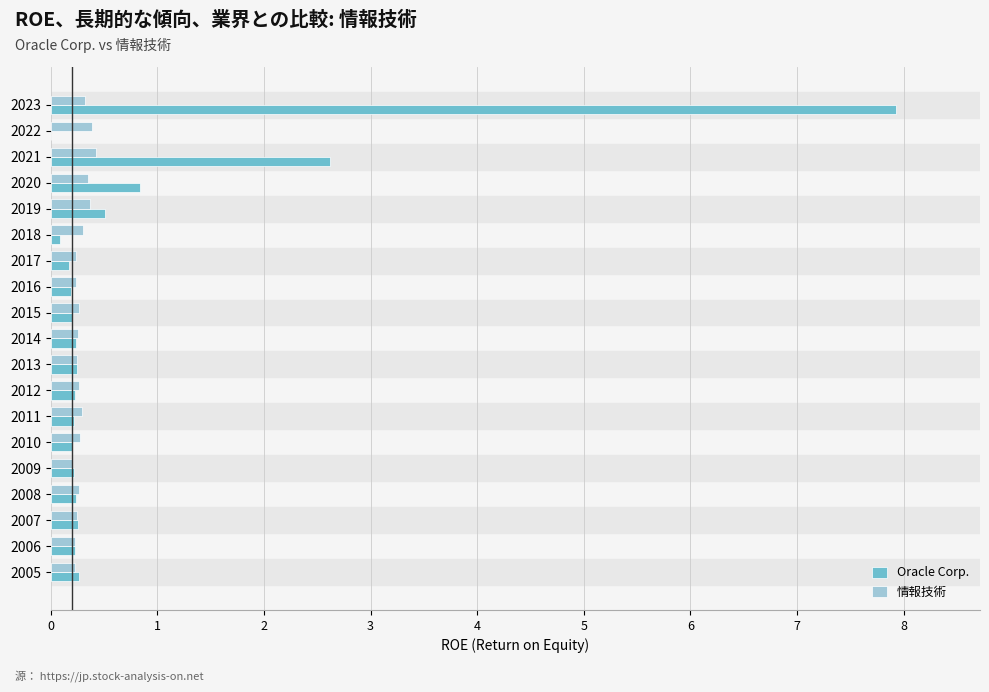

At which category is the sum across all series the highest?

2023